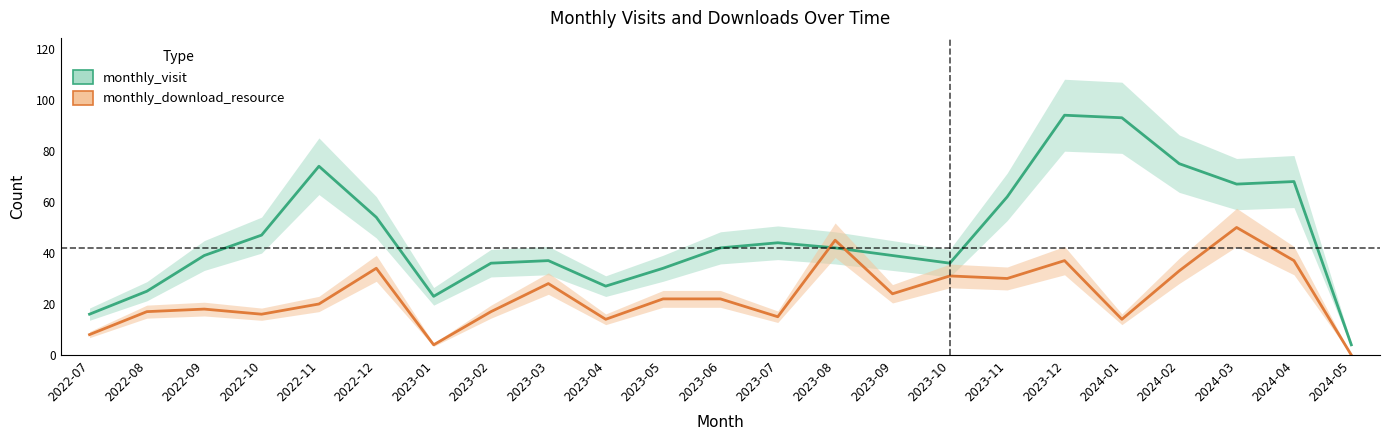

How many interior local valleys does the monthly_download_resource series have?

7